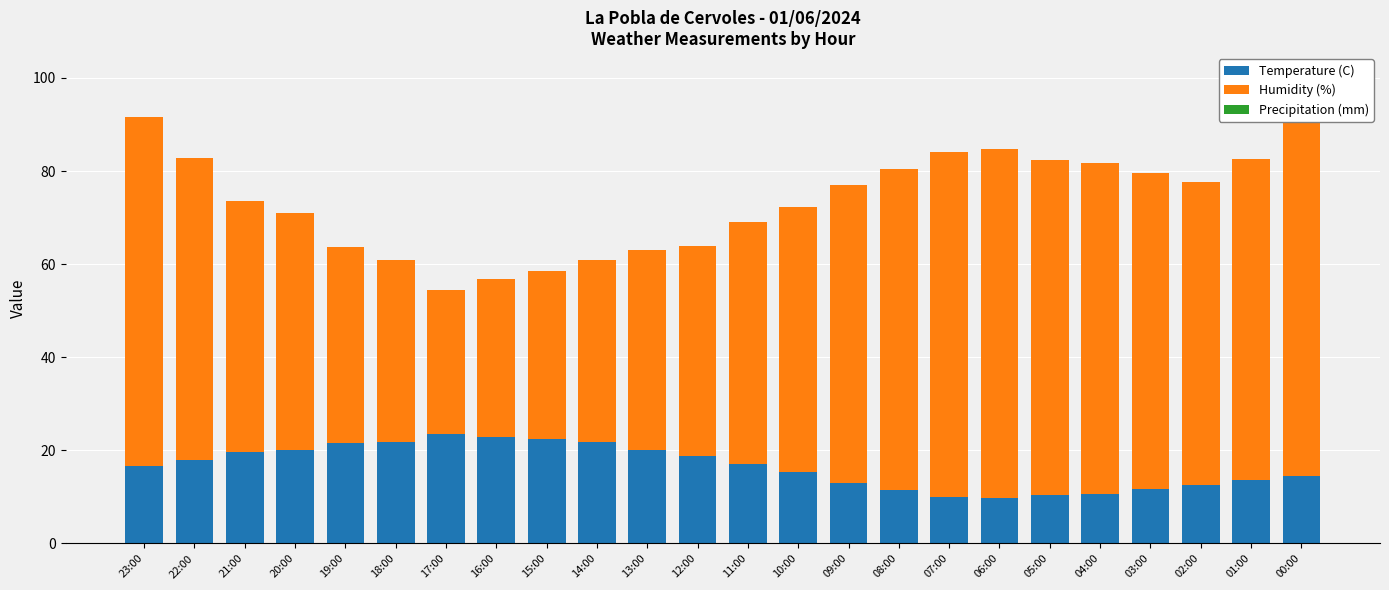

Are the bars grouped side by side (vs. stacked)?

No